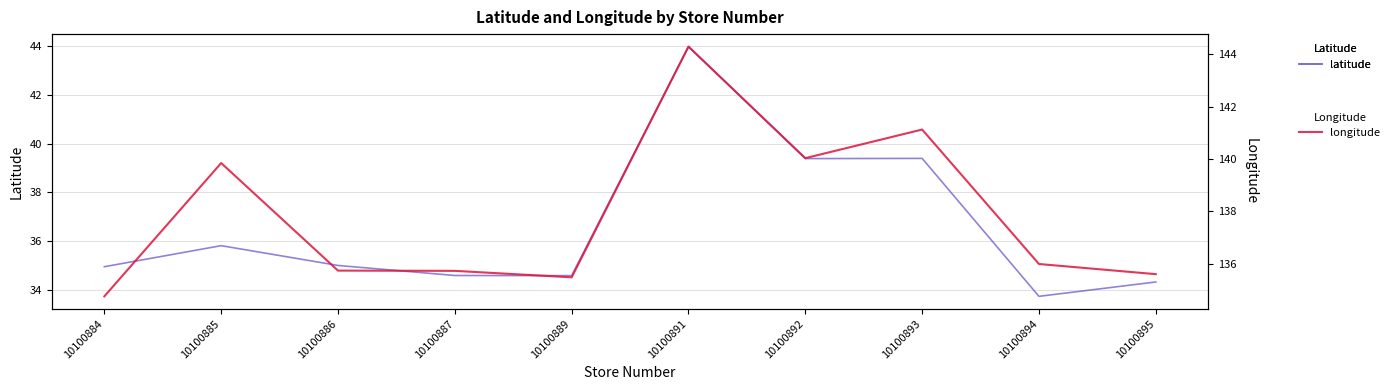

Reading left to right, transcribe all the data shown in this chart.

latitude: 10100884=34.9	10100885=35.8	10100886=35.0	10100887=34.6	10100889=34.6	10100891=44.0	10100892=39.4	10100893=39.4	10100894=33.7	10100895=34.3
longitude: 10100884=134.8	10100885=139.8	10100886=135.7	10100887=135.7	10100889=135.5	10100891=144.3	10100892=140.0	10100893=141.1	10100894=136.0	10100895=135.6